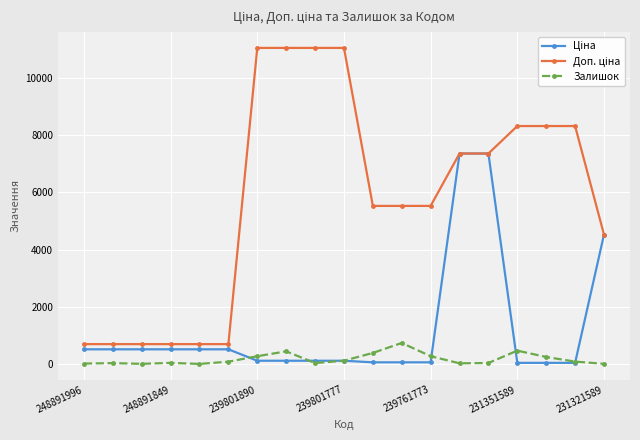

What is the maximum value for Залишок?

733.0